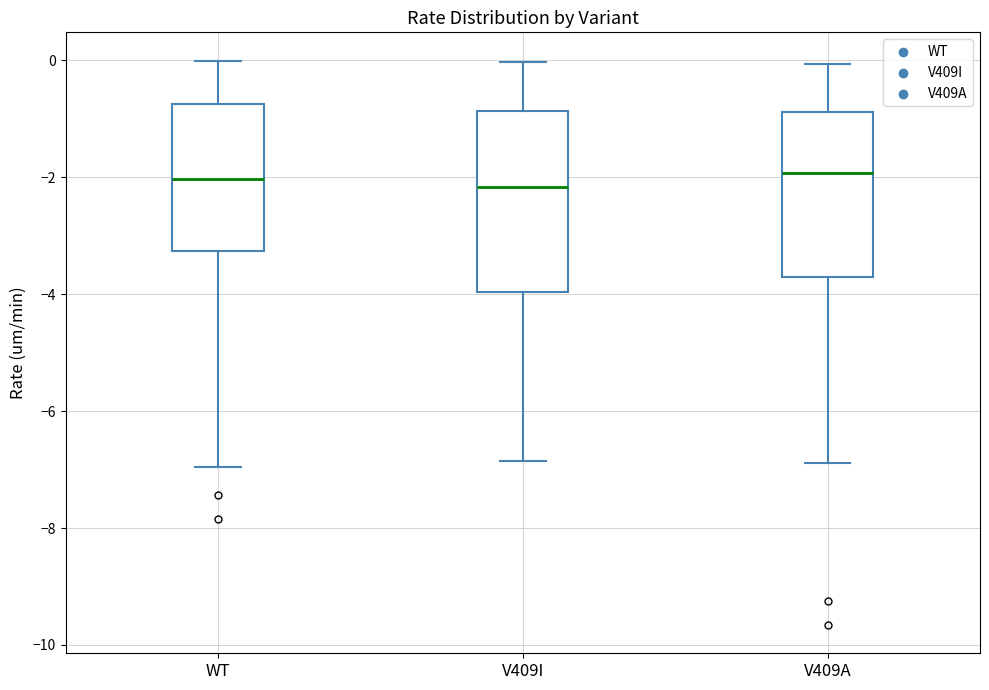

Reading left to right, read every box against the y-axis: the position of its median line, the range the box covers, and the ends of its whiskers. The values are not printed on the chart, so give them approximately, as read against the axis.

WT: median -2.0, box -3.2 to -0.8, whiskers -7.0 to 0.0
V409I: median -2.2, box -4.0 to -0.8, whiskers -6.8 to 0.0
V409A: median -2.0, box -3.8 to -0.8, whiskers -6.8 to 0.0